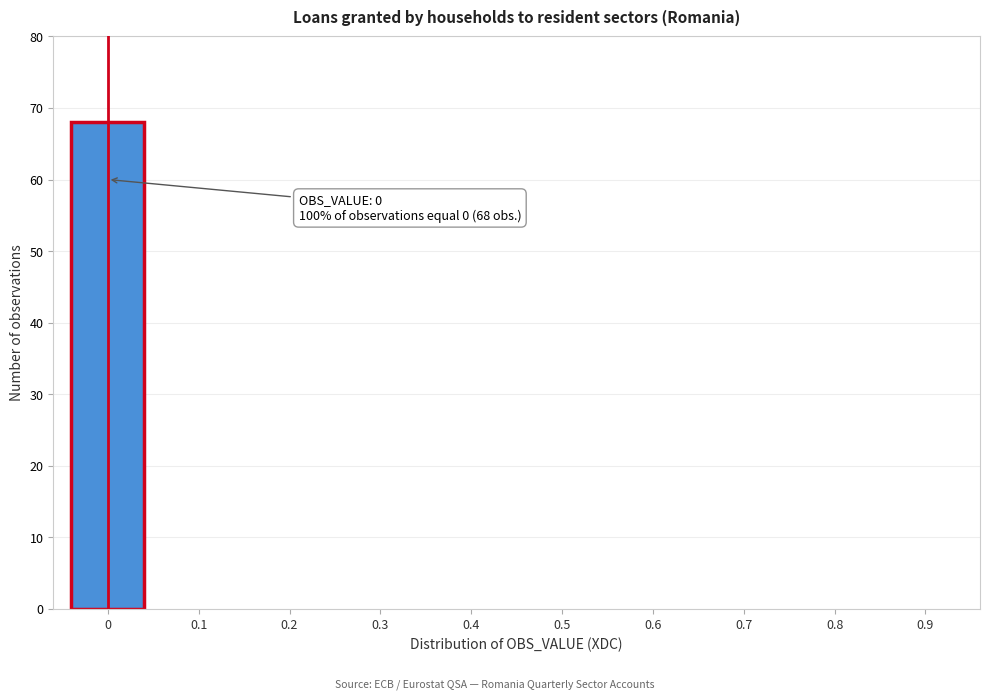

Reading left to right, extract all data points from this chart.

0=68	0.1=0	0.2=0	0.3=0	0.4=0	0.5=0	0.6=0	0.7=0	0.8=0	0.9=0